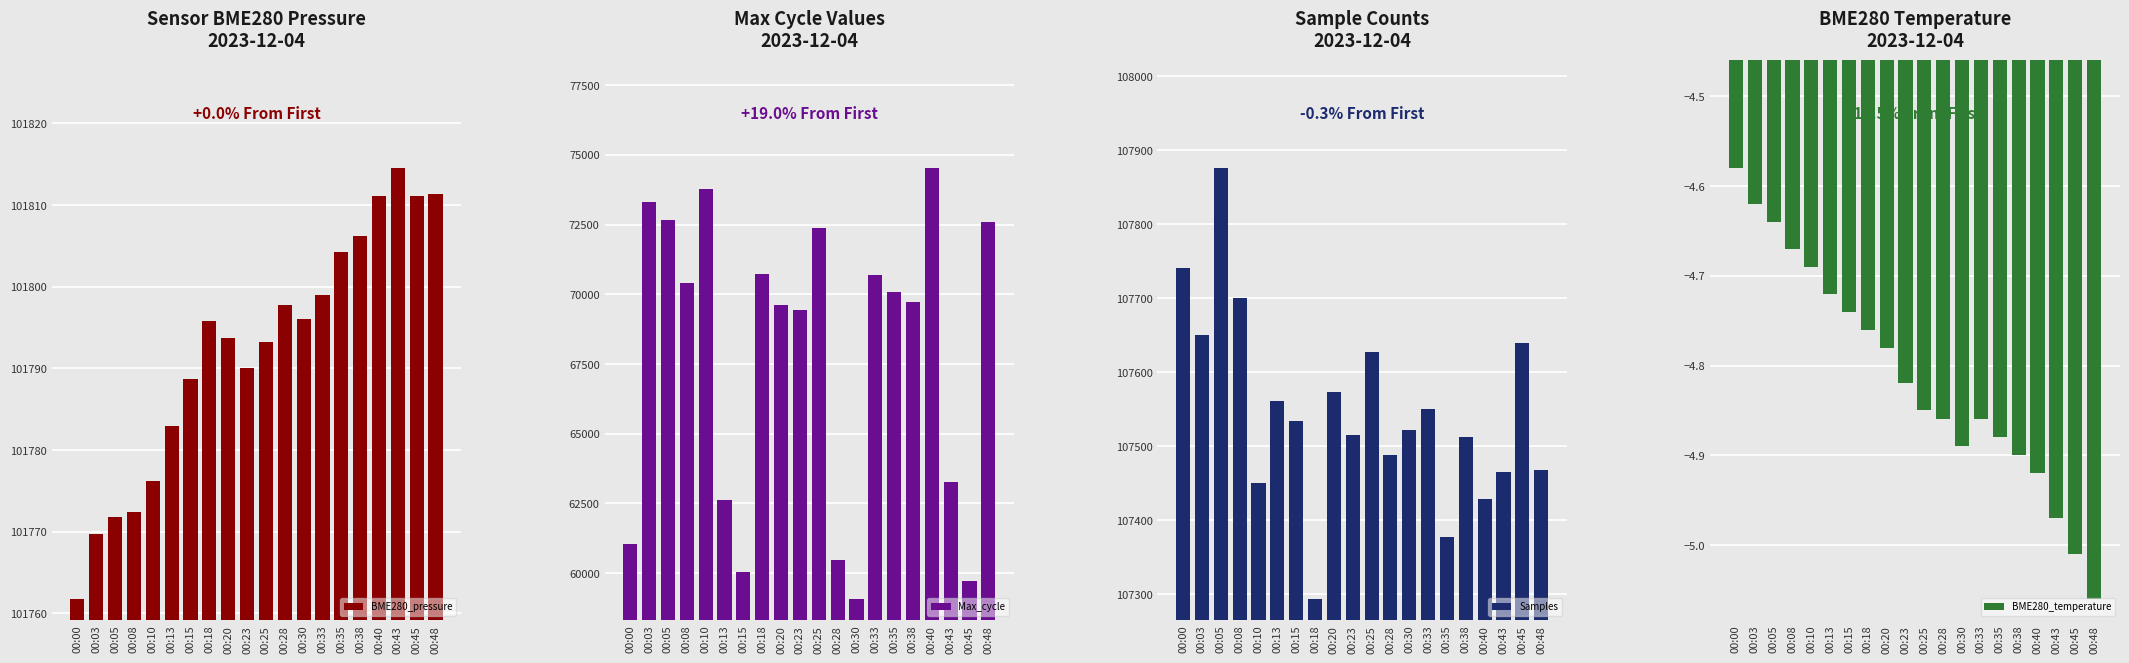

What is the difference between the second highest and second lowest values in the Max_cycle series?

14071